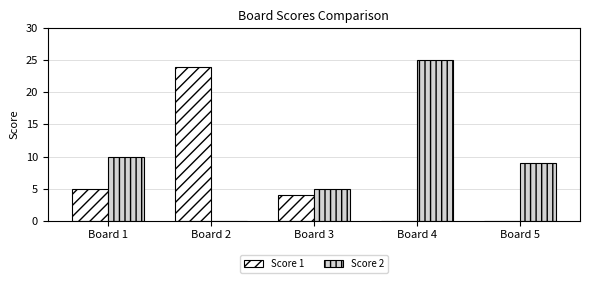

What is the total value across all series at Board 1?

15